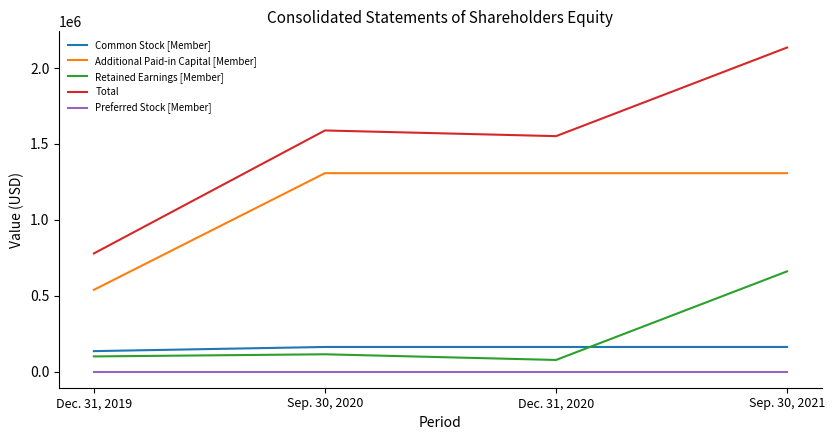

What is the difference between the second highest and minimum values in the Additional Paid-in Capital [Member] series?

768118